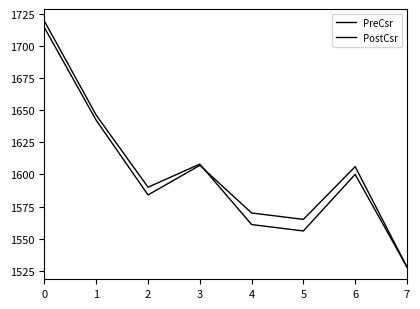

Is this an area chart (filled region under the line)?

No